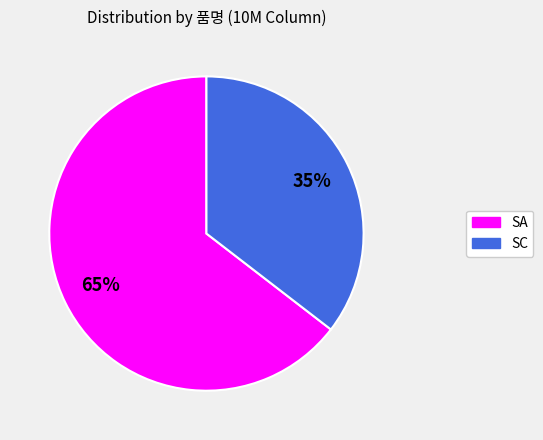

Is SC the majority of the pie?

No